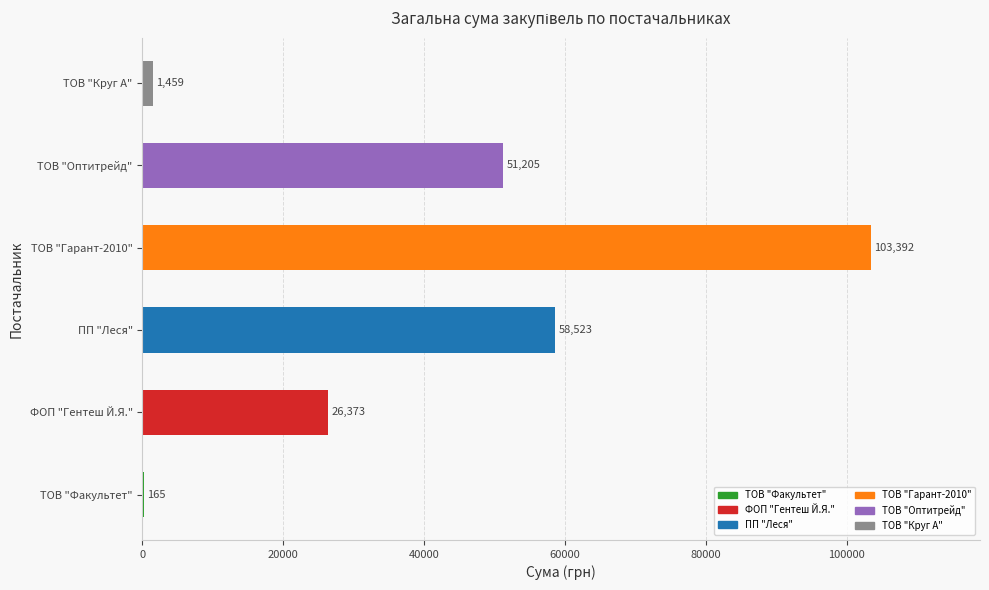

Are the bars grouped side by side (vs. stacked)?

No